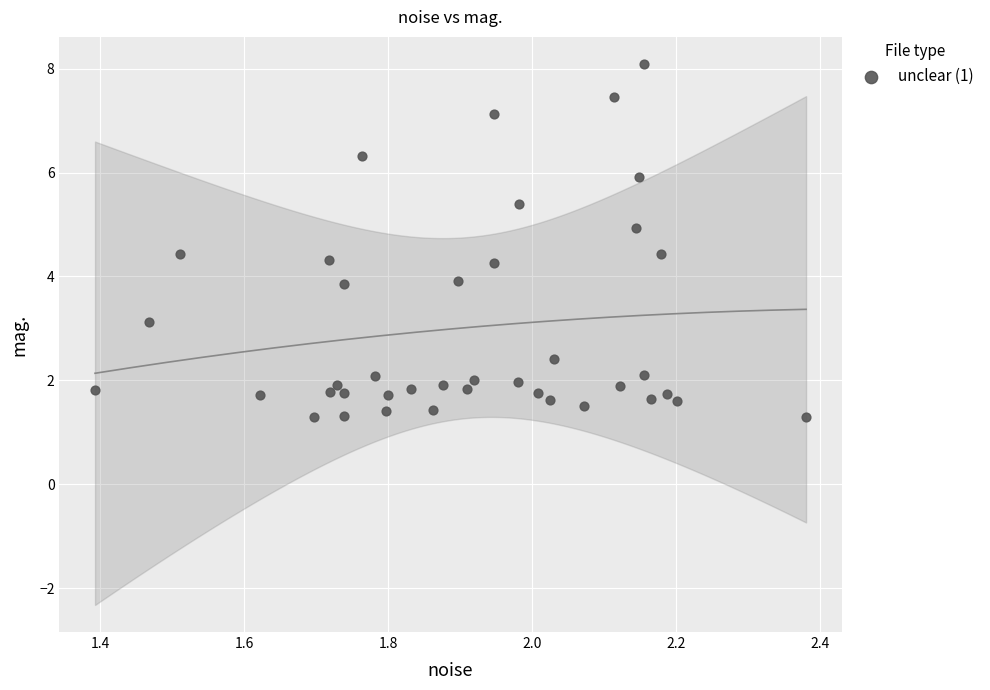

What is the range of Y values (max minus min)?

6.8